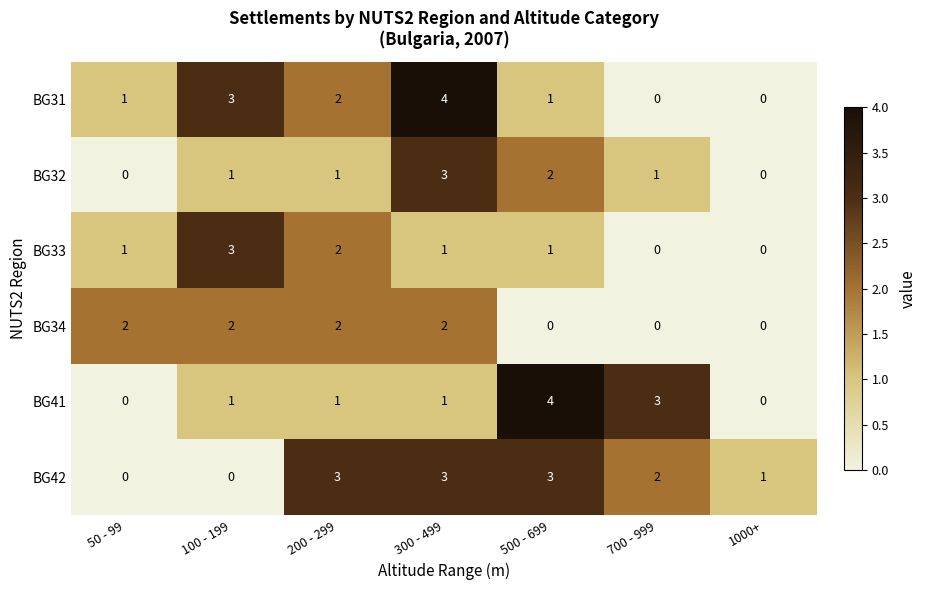

How many data points does each series have?

7